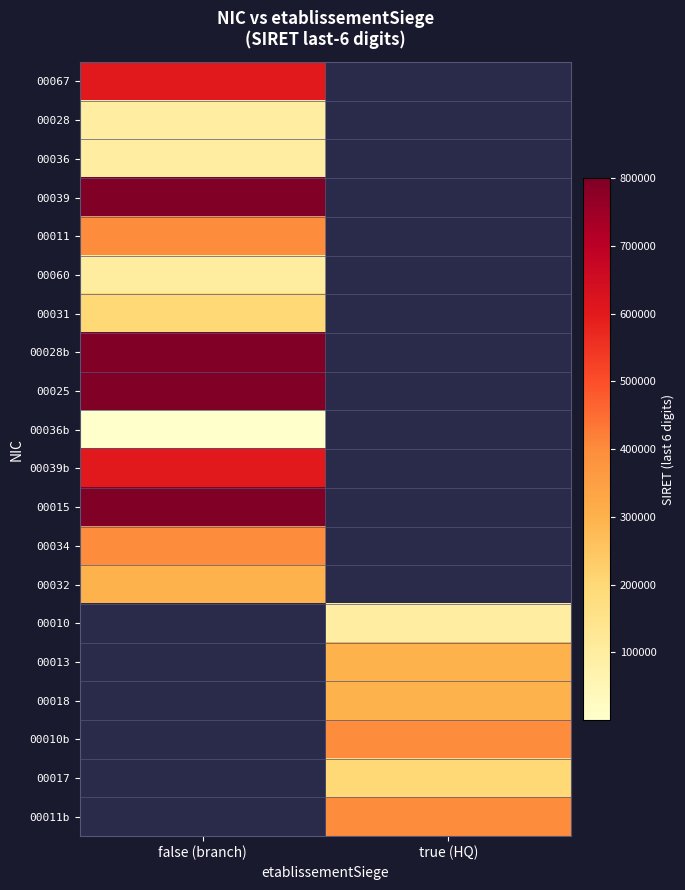

At how many categories does at least one series exceed 331675?

2